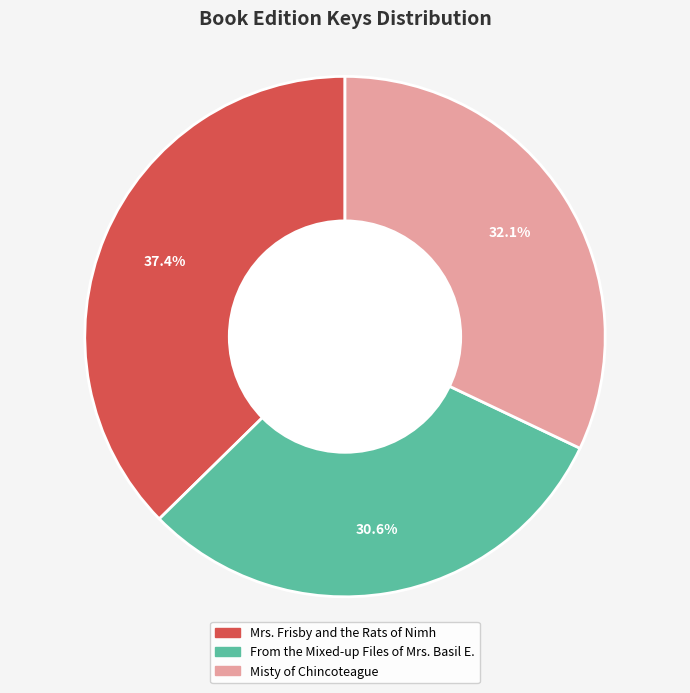

To the nearest percent, what portion does From the Mixed-up Files of Mrs. Basil E. represent?

31%